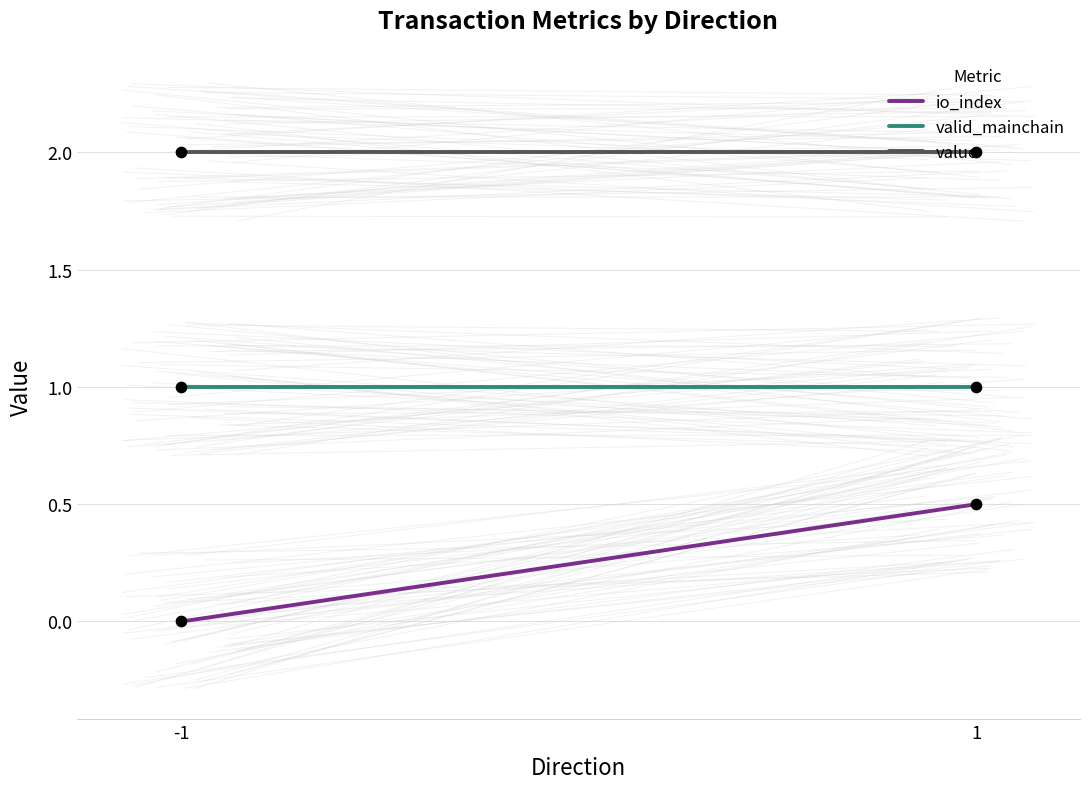

What are all the series names shown in the legend?

io_index, valid_mainchain, value